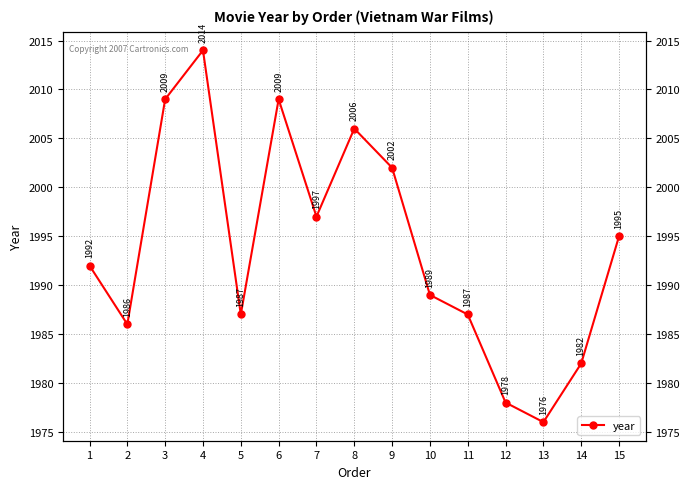

What is the sum of the values at 6 and 5?

3996